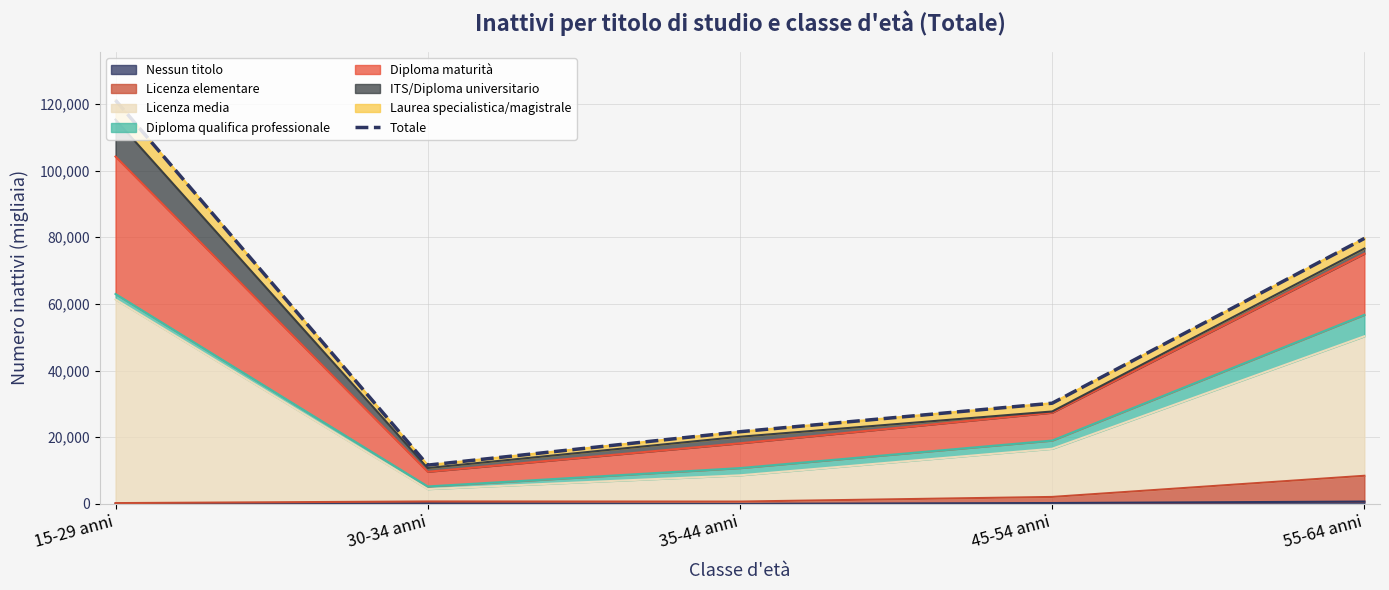

The chart shows a value of 22489.0 at 55-64 anni. True or false?

False